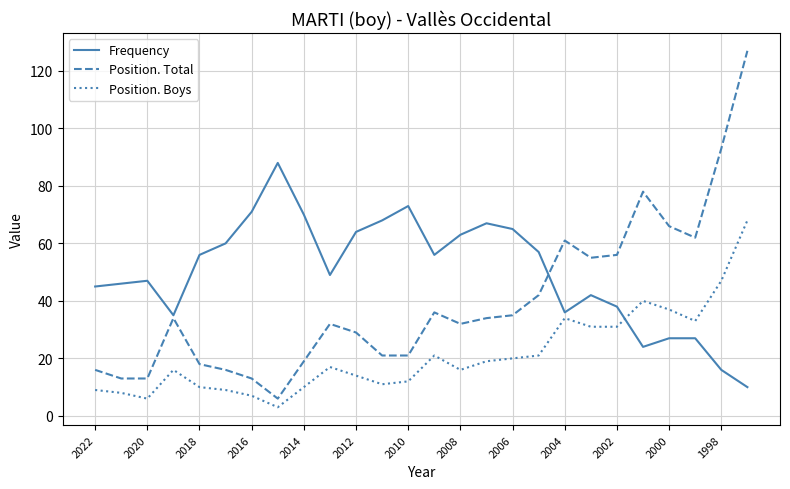

Reading right to left, what are all the values shown in this chart?

Frequency: 10	16	27	27	24	38	42	36	57	65	67	63	56	73	68	64	49	70	88	71	60	56	35	47	46	45
Position. Total: 127	93	62	66	78	56	55	61	42	35	34	32	36	21	21	29	32	19	6	13	16	18	34	13	13	16
Position. Boys: 68	47	33	37	40	31	31	34	21	20	19	16	21	12	11	14	17	10	3	7	9	10	16	6	8	9